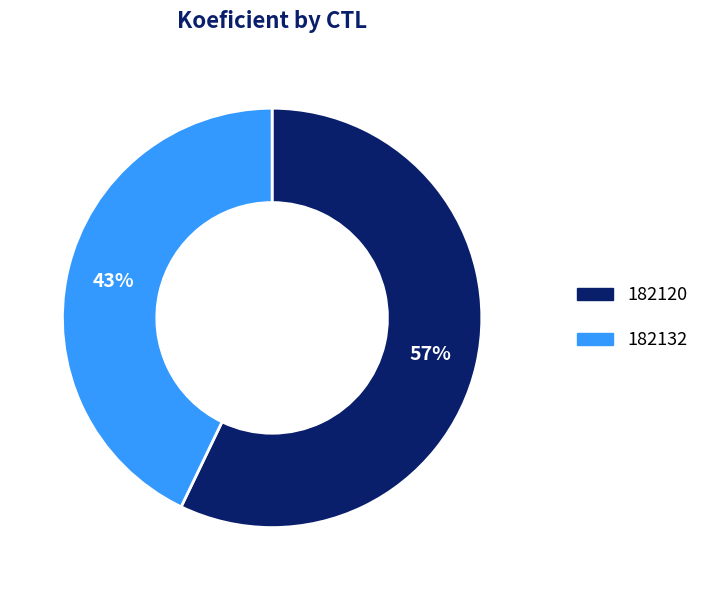

How many slices are in this pie chart?

2